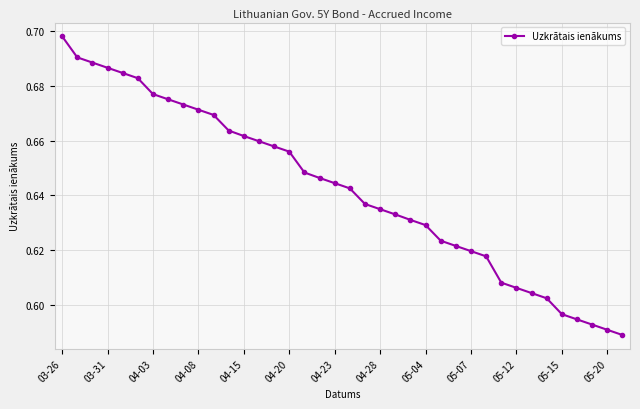

Count the values in the range 0 to 1.

38